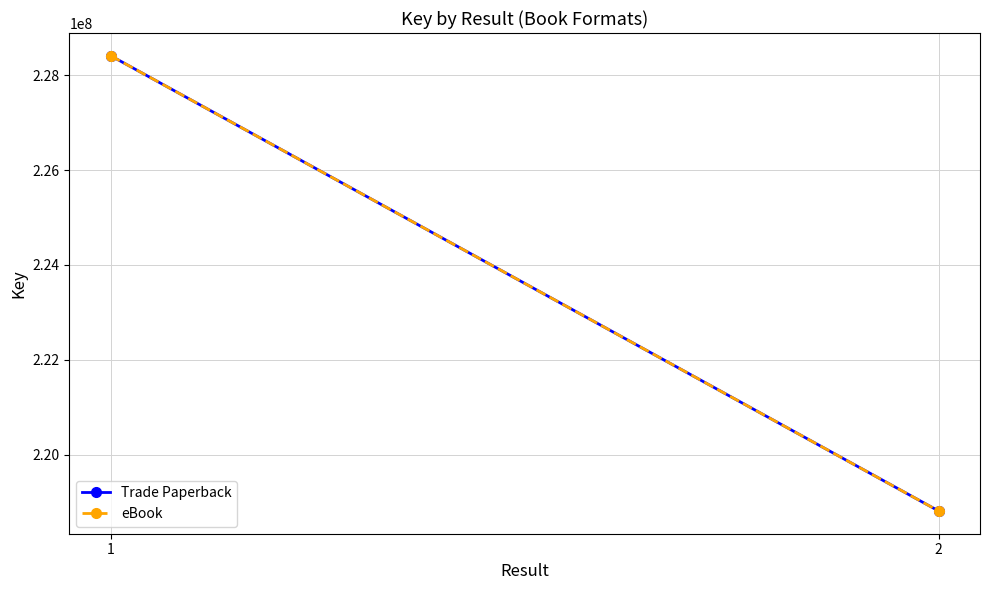

What is the approximate value of eBook at 2?

218809685